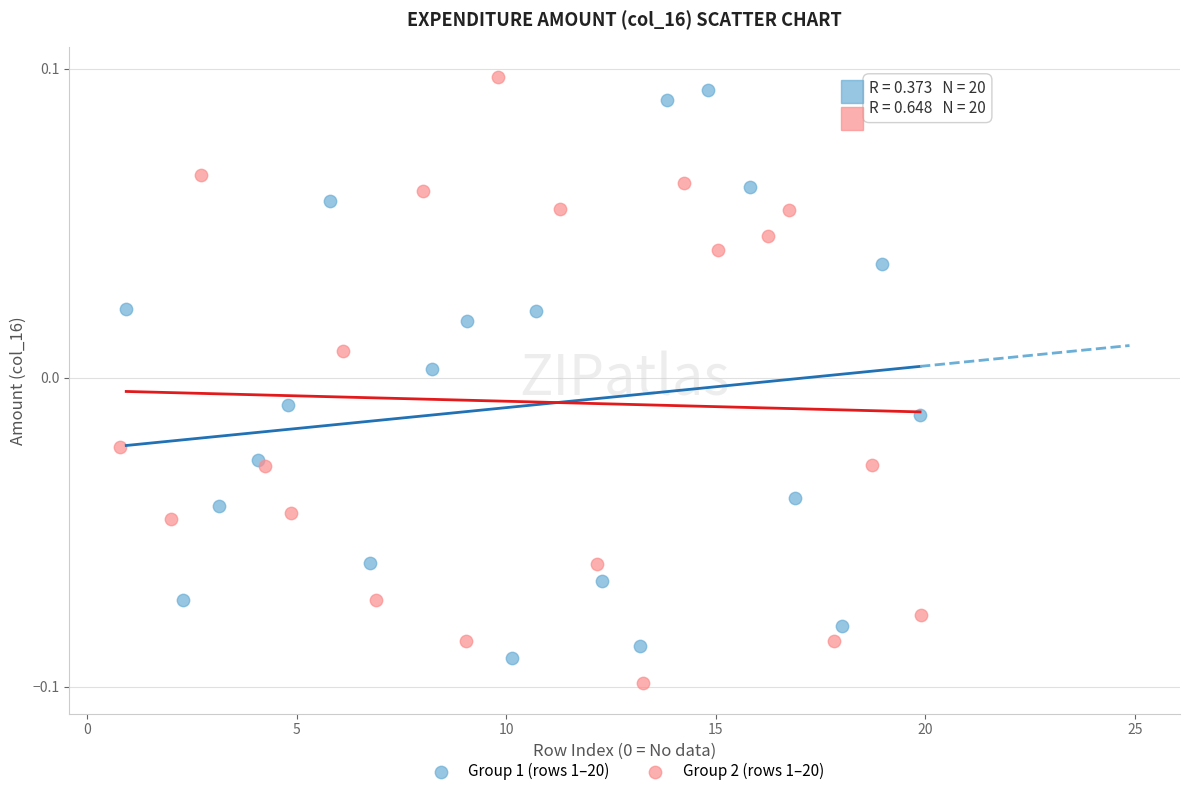

What are all the series names shown in the legend?

Group 1 (rows 1–20), Group 2 (rows 1–20)